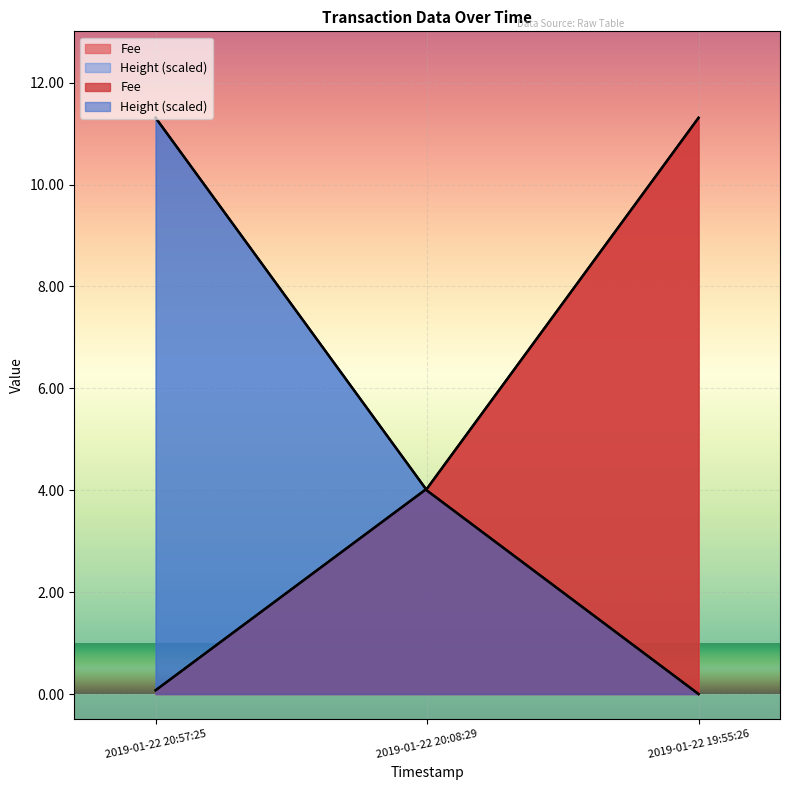

How many values in the Fee series are below 4?

1